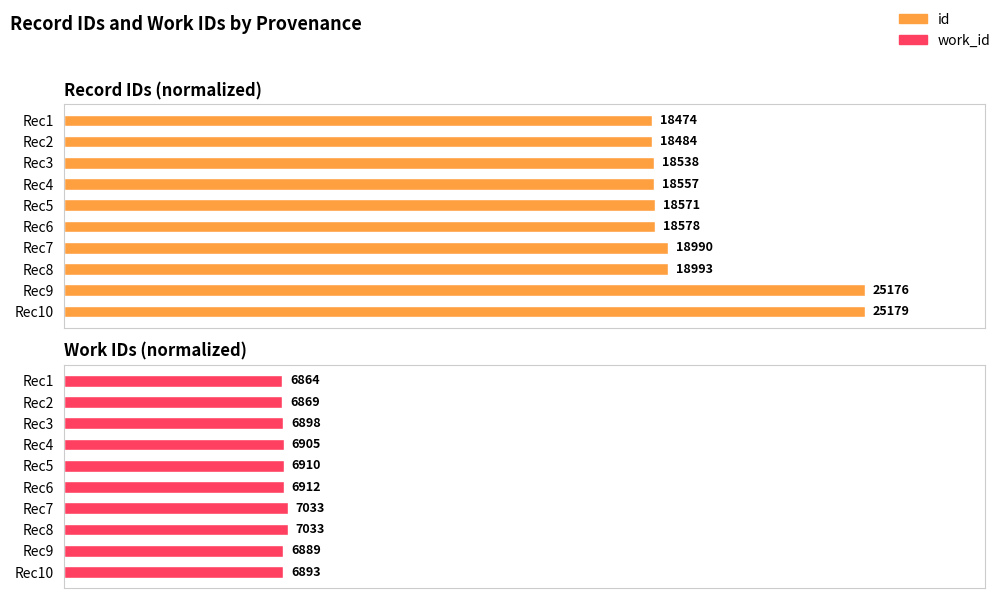

How many distinct data groups are displayed?

2